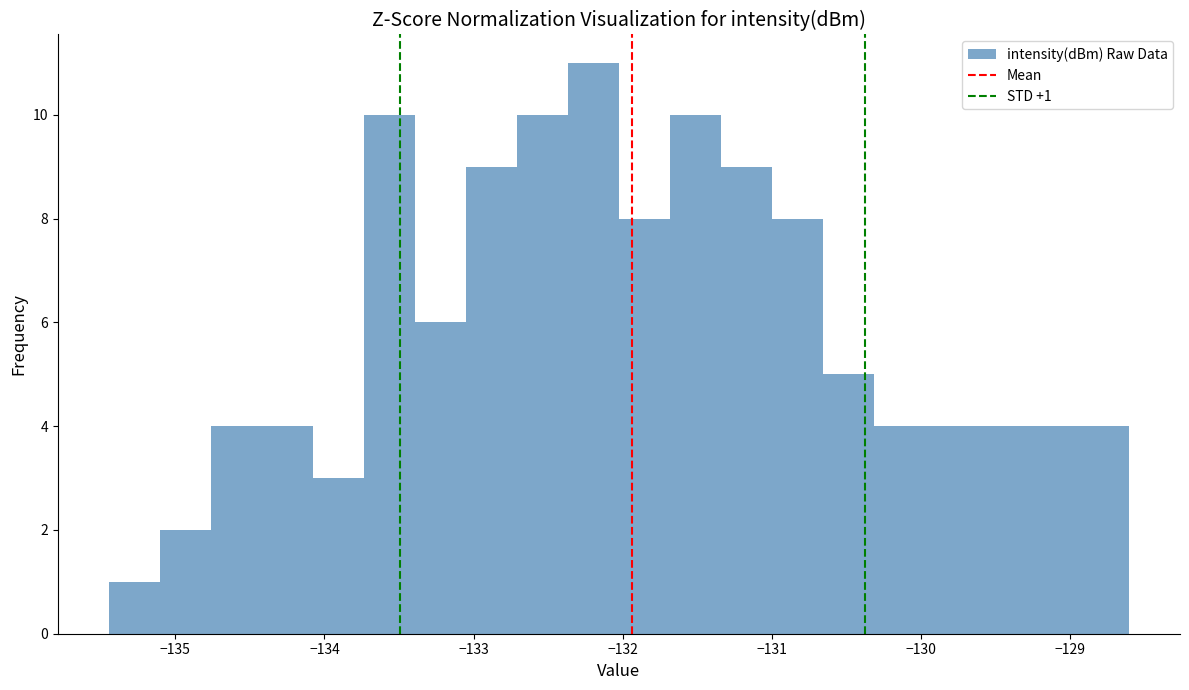

Read against the x-axis, roughly where is the centre of the tallest bar?

-132.2